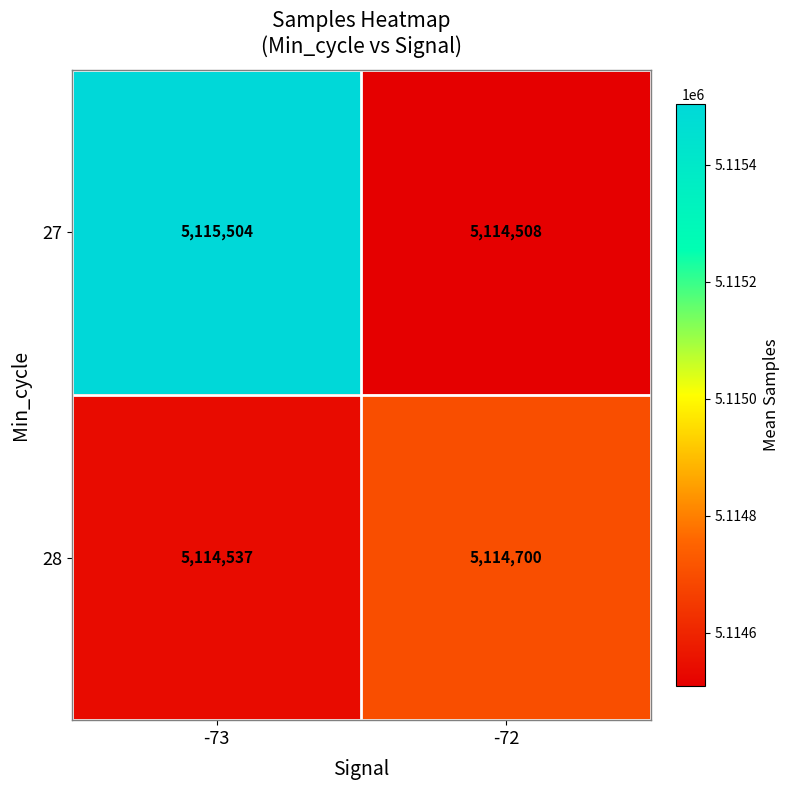

What is the difference between the 28 values at -72 and -73?

163